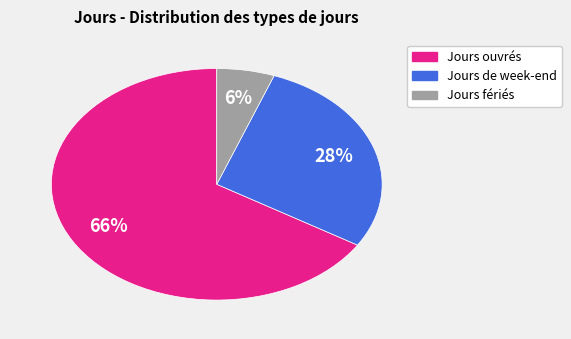

The Jours de week-end slice represents 23% of the pie. True or false?

False